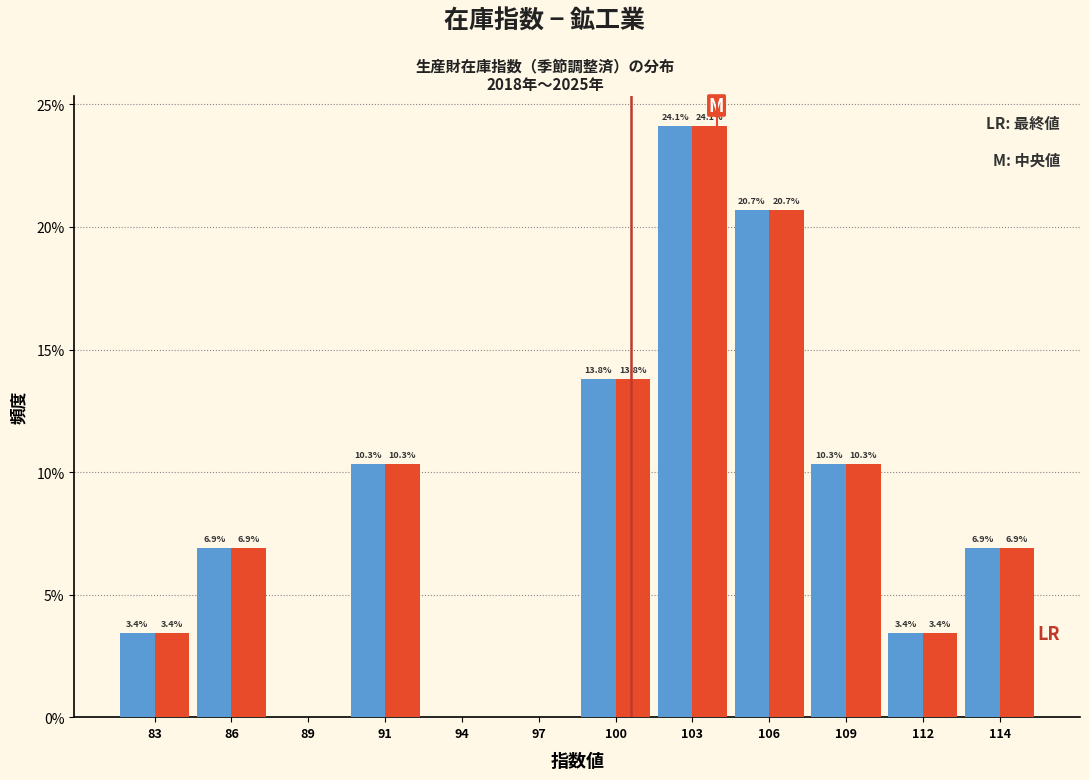

Does the chart contain stacked bars?

No